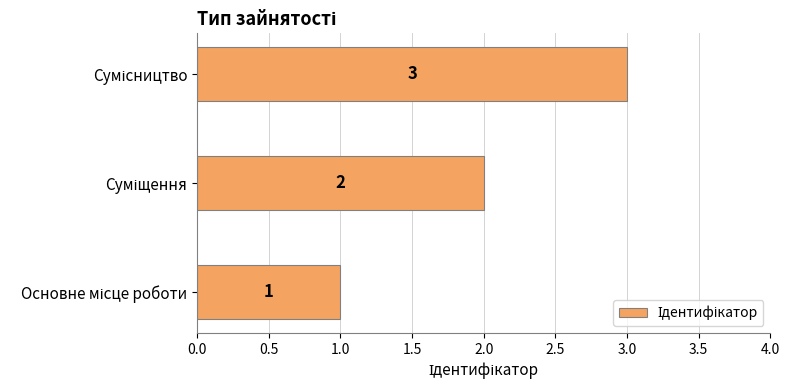

How many series are shown in this chart?

1